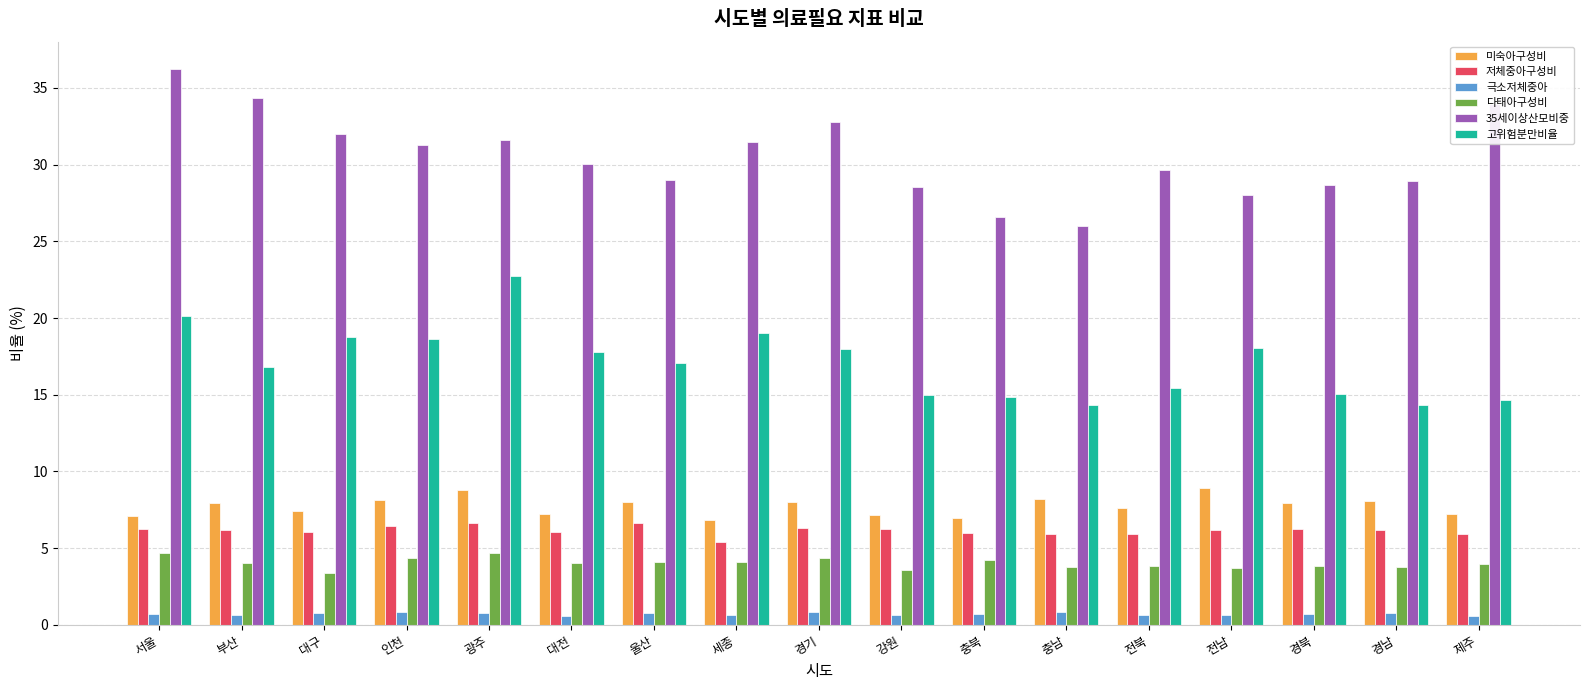

What is the value of the 저체중아구성비 bar at the 1st from the left?

6.2